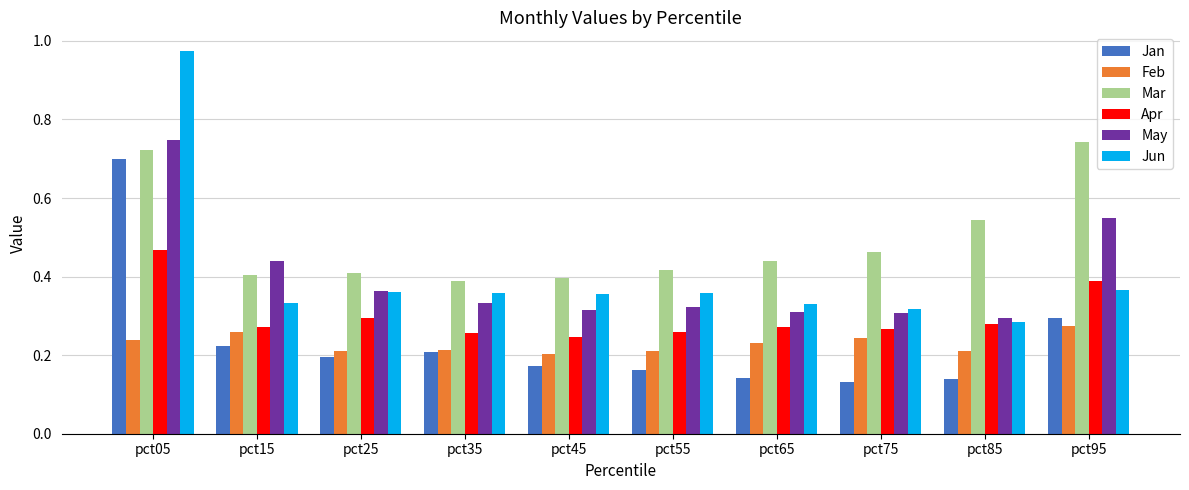

What is the difference between the maximum and minimum values in the Jan series?

0.6